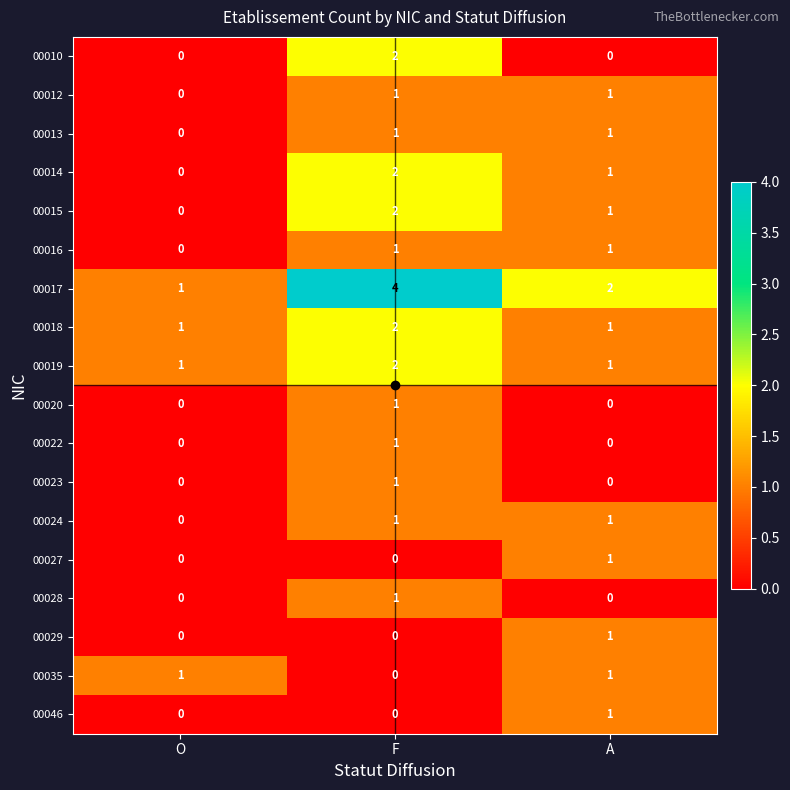

Which label corresponds to the largest value in the chart?

F